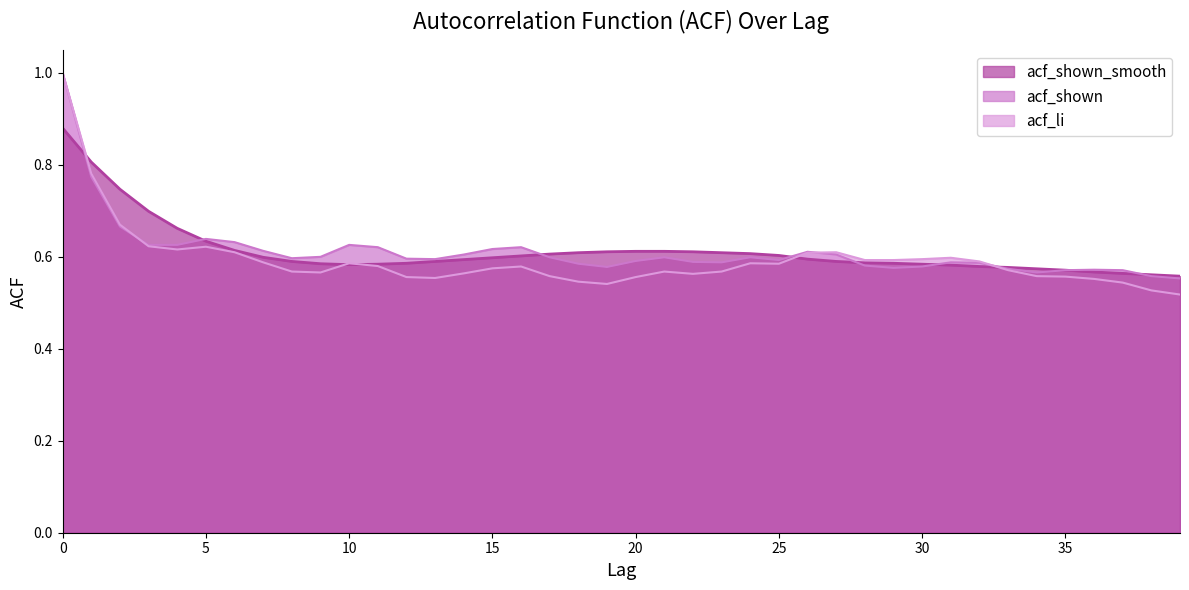

Rank the series at 29 from highest to lowest value.

acf_li, acf_shown_smooth, acf_shown